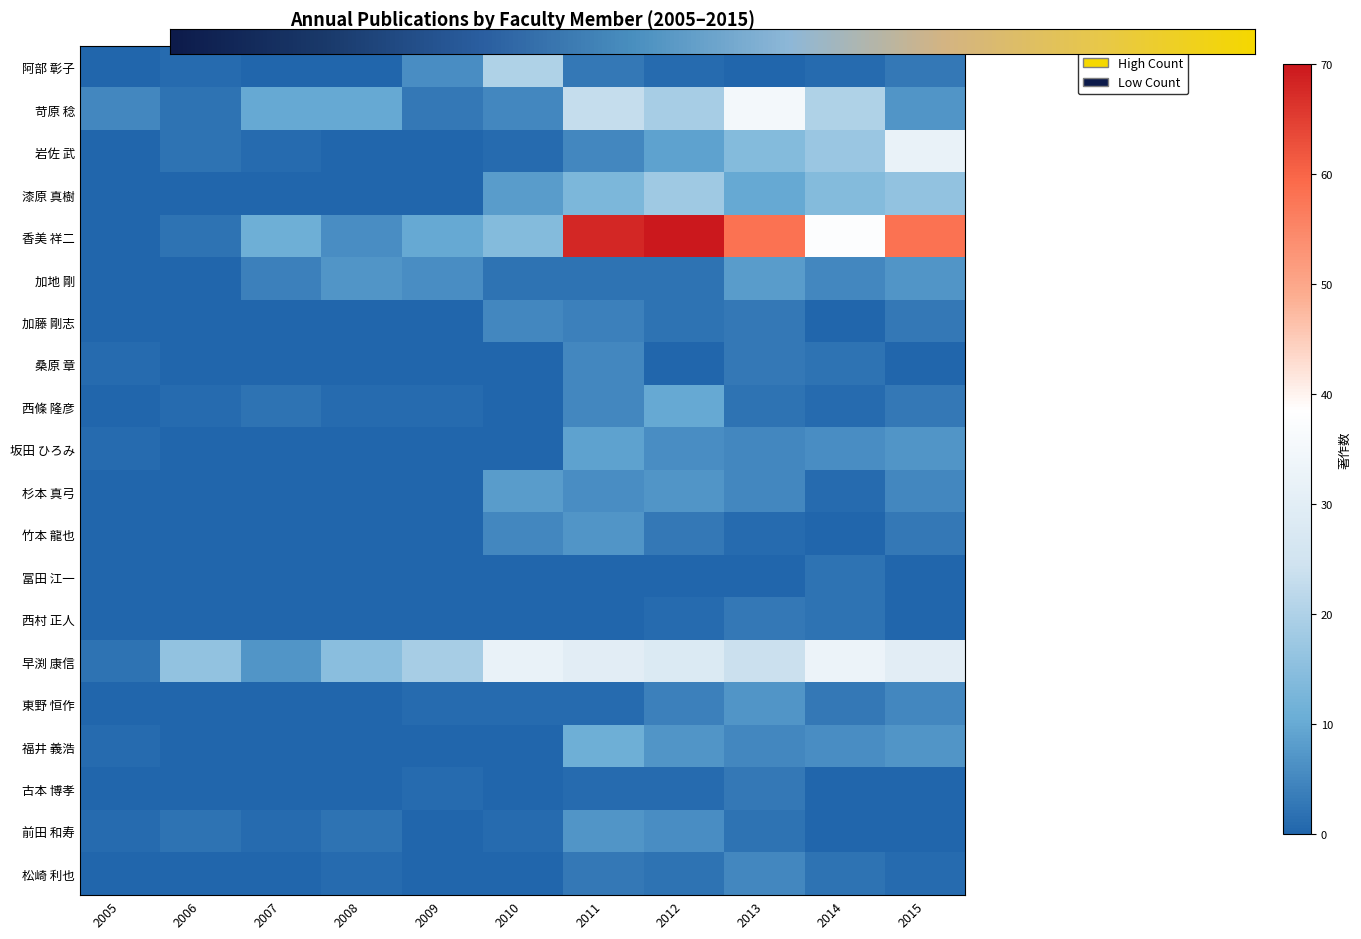

Which series has the largest range (max minus min)?

香美 祥二